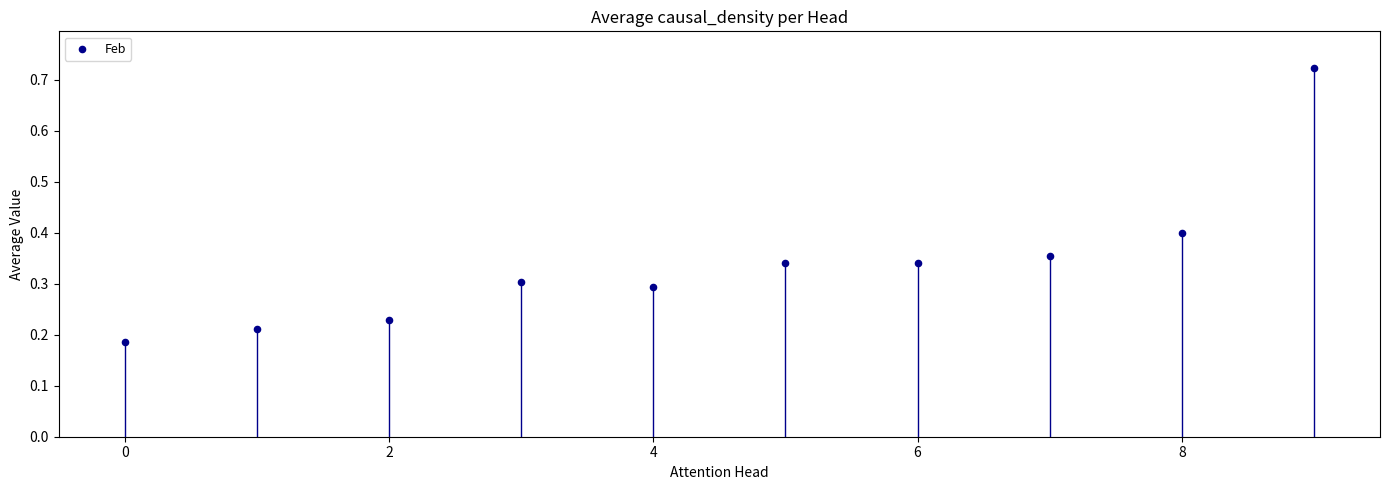

What is the range of Y values (max minus min)?

0.5